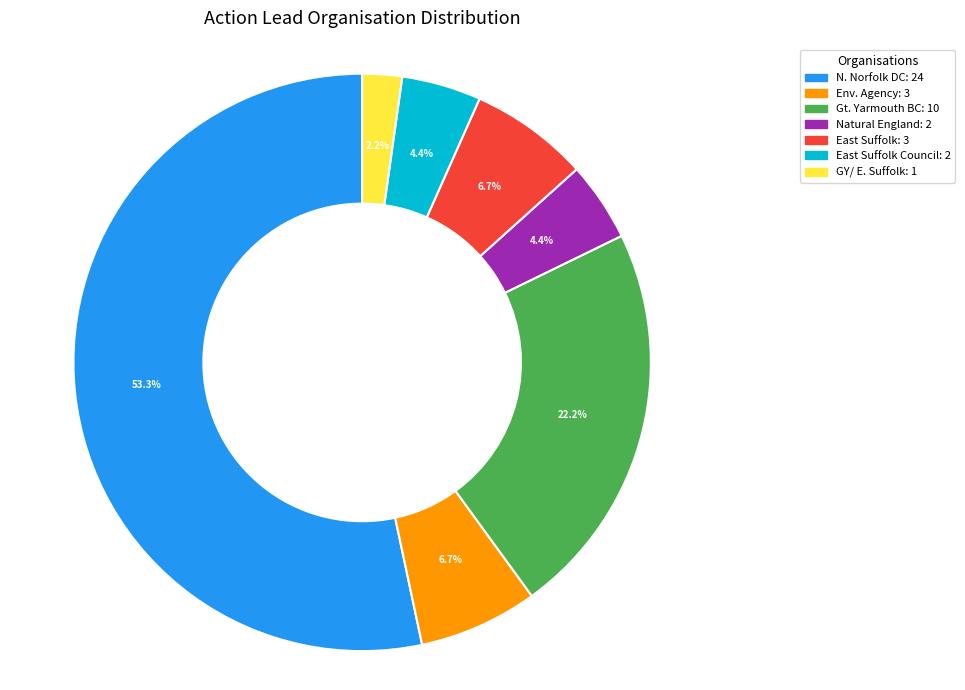

Is there a majority slice in this chart?

Yes